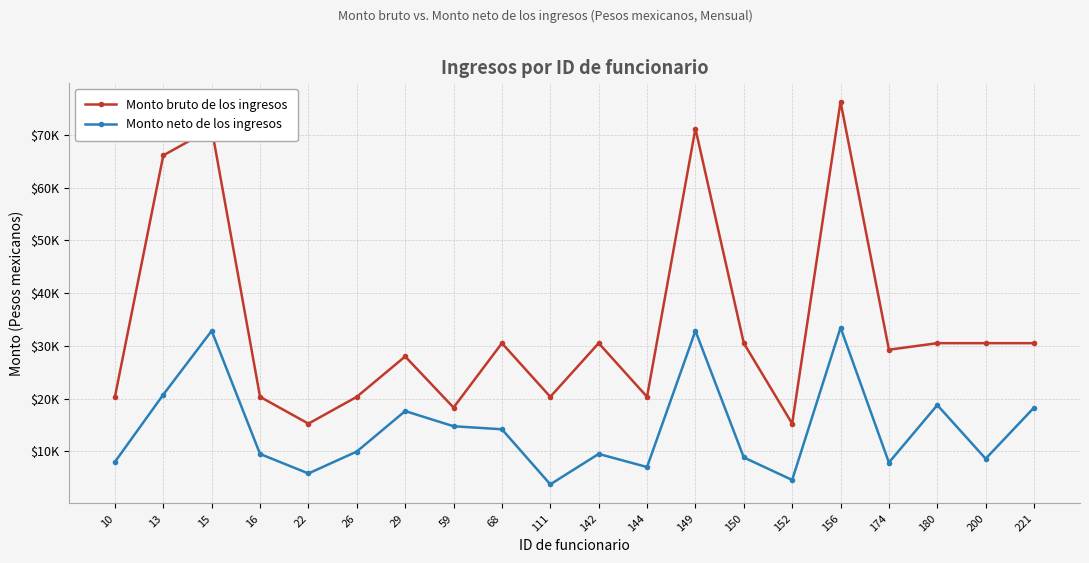

What is the average value of the Monto neto de los ingresos series?

14359.3